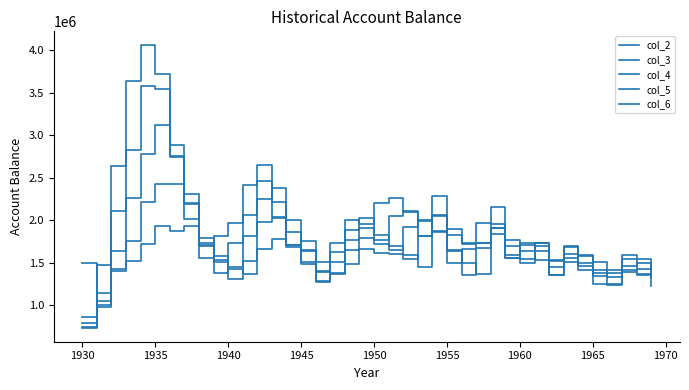

Does the chart display data point markers on the line(s)?

No